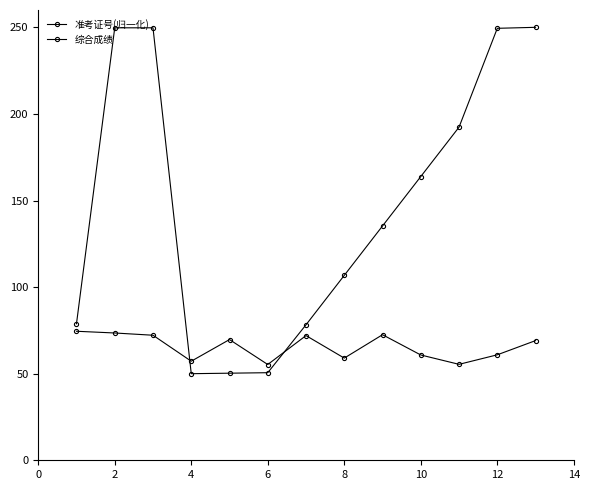

Where is the first local maximum for 准考证号(归一化)?

2